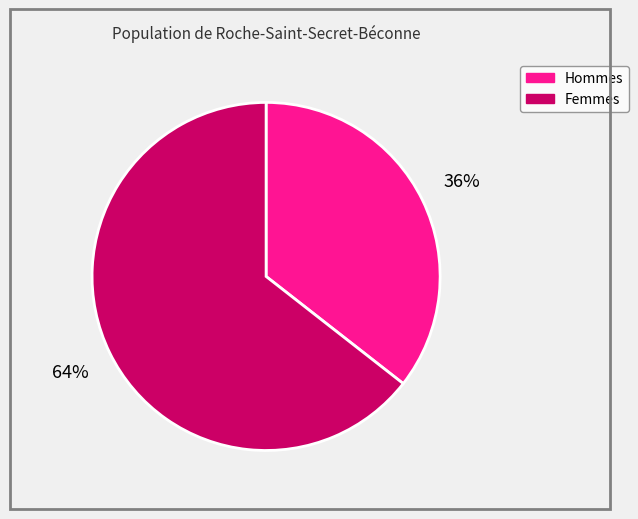

To the nearest percent, what is the average slice percentage?

50%